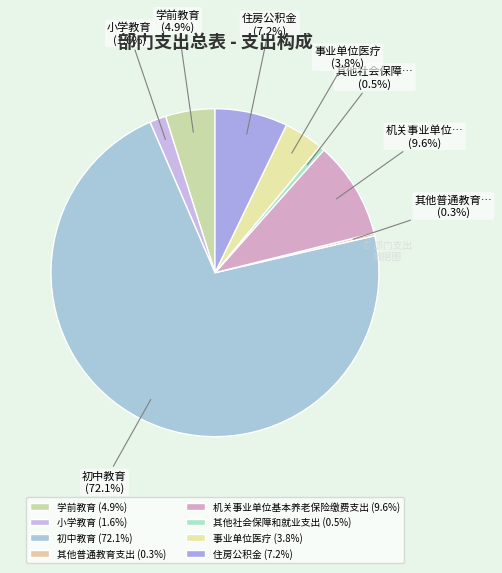

How many slices are in this pie chart?

8